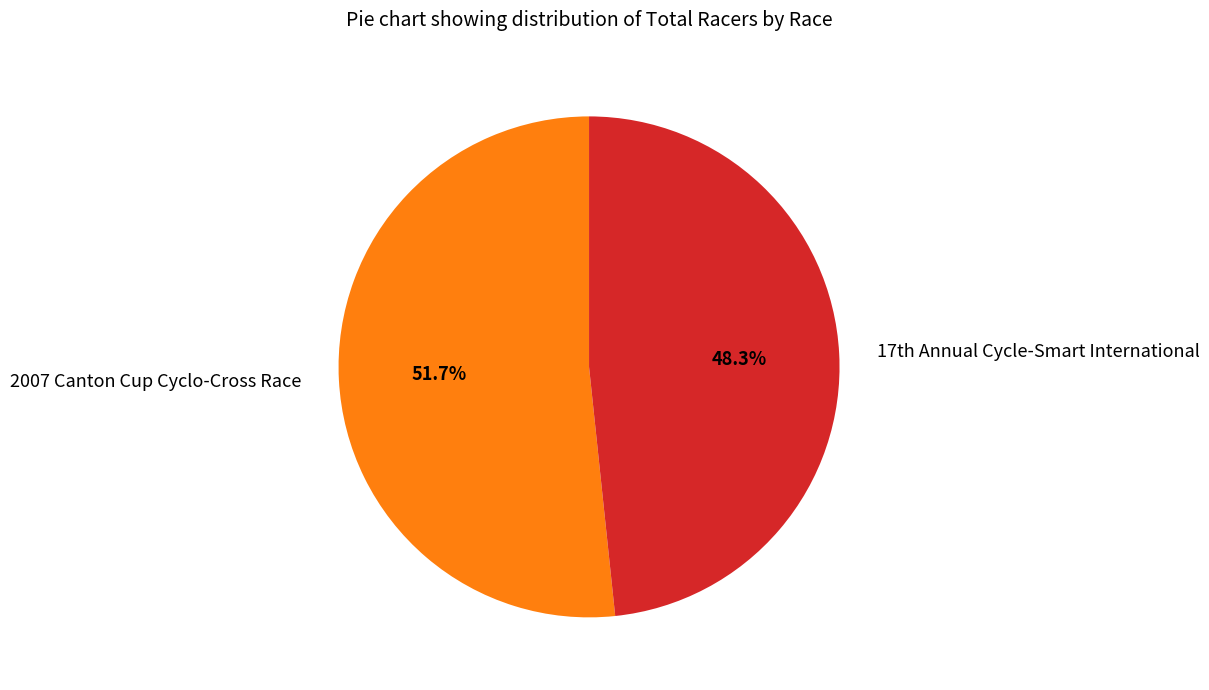

True or false: 2007 Canton Cup Cyclo-Cross Race accounts for 62% of the total.

False